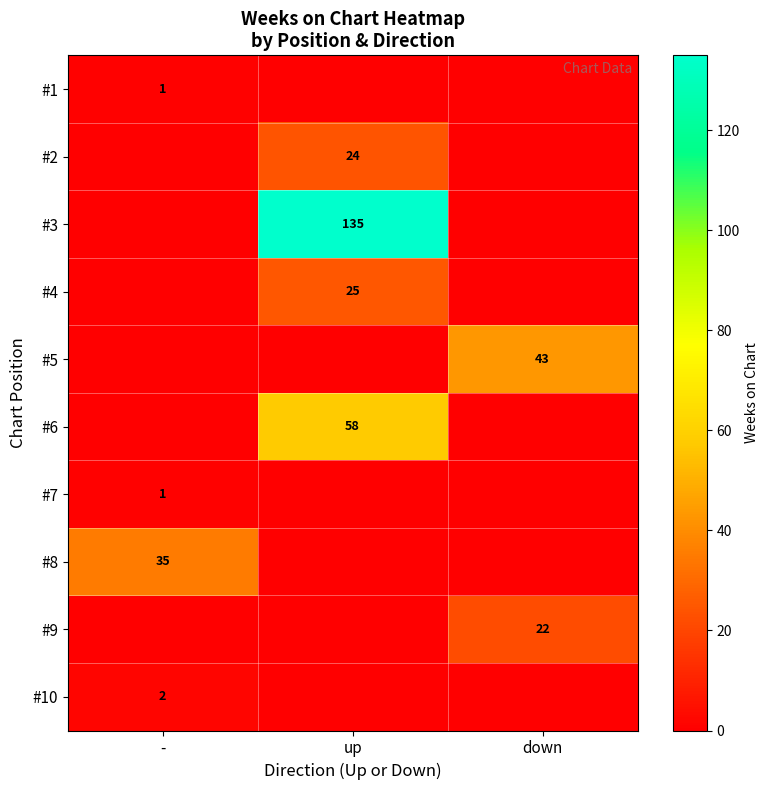

The value of #9 at down is 22. True or false?

True